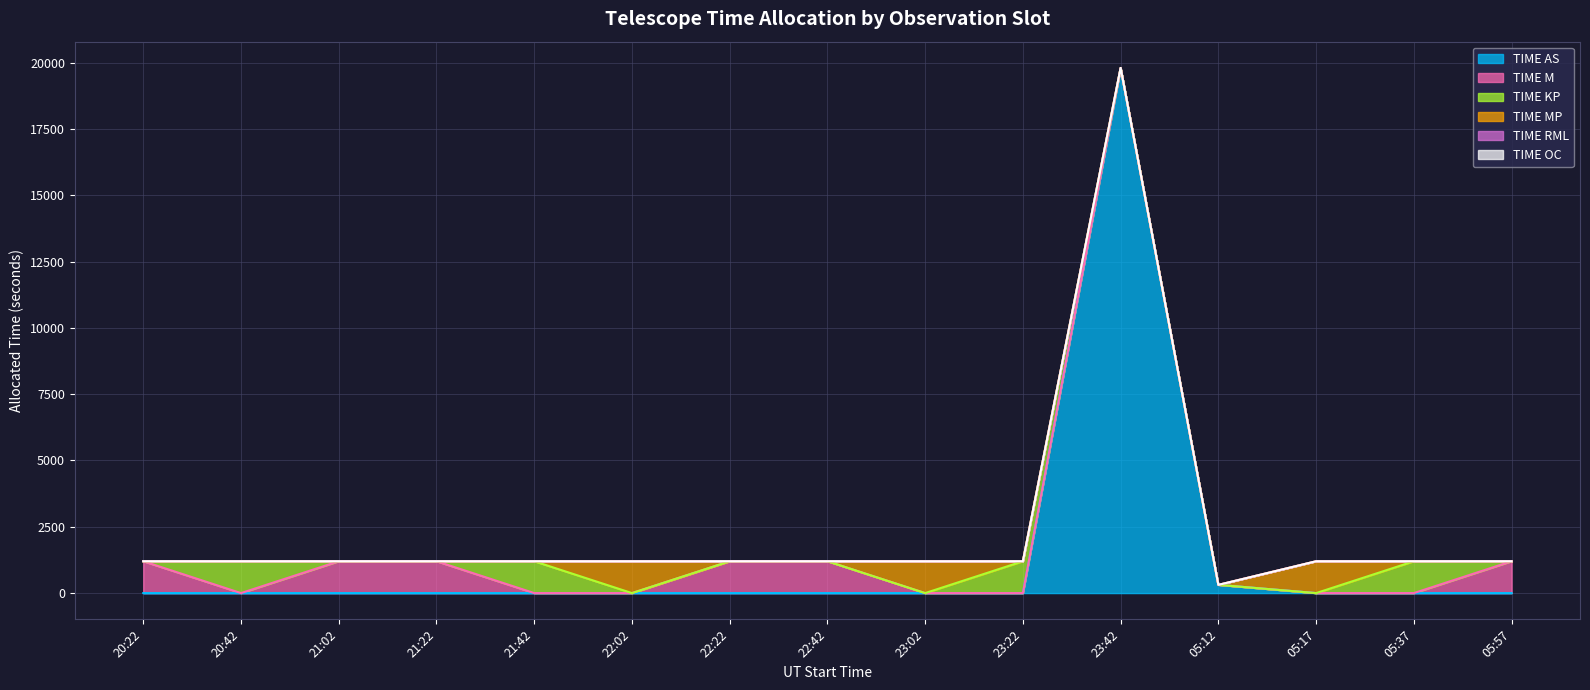

The value of TIME RML at 05:37 is 0. True or false?

True